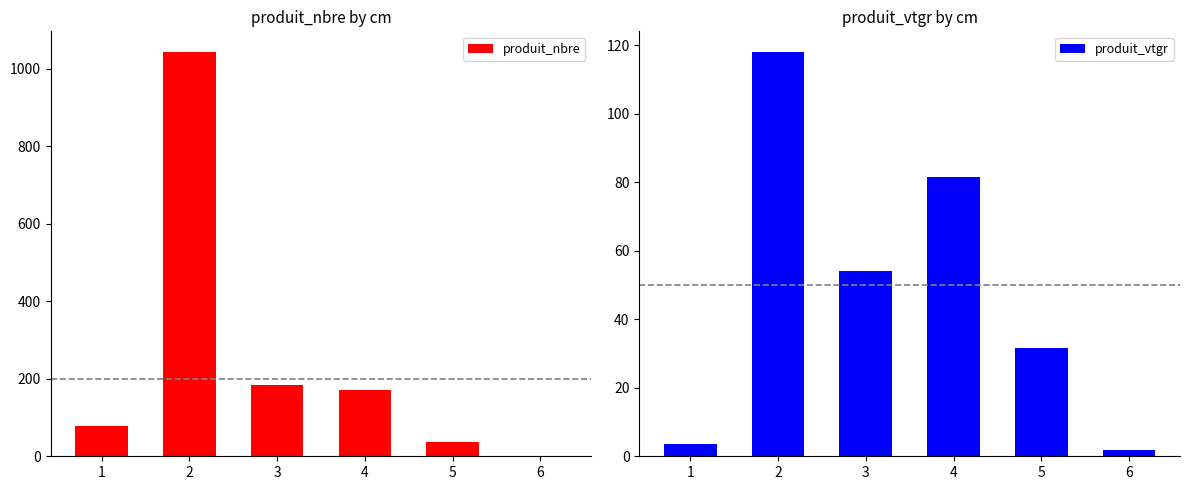

How many groups of bars are there?

6